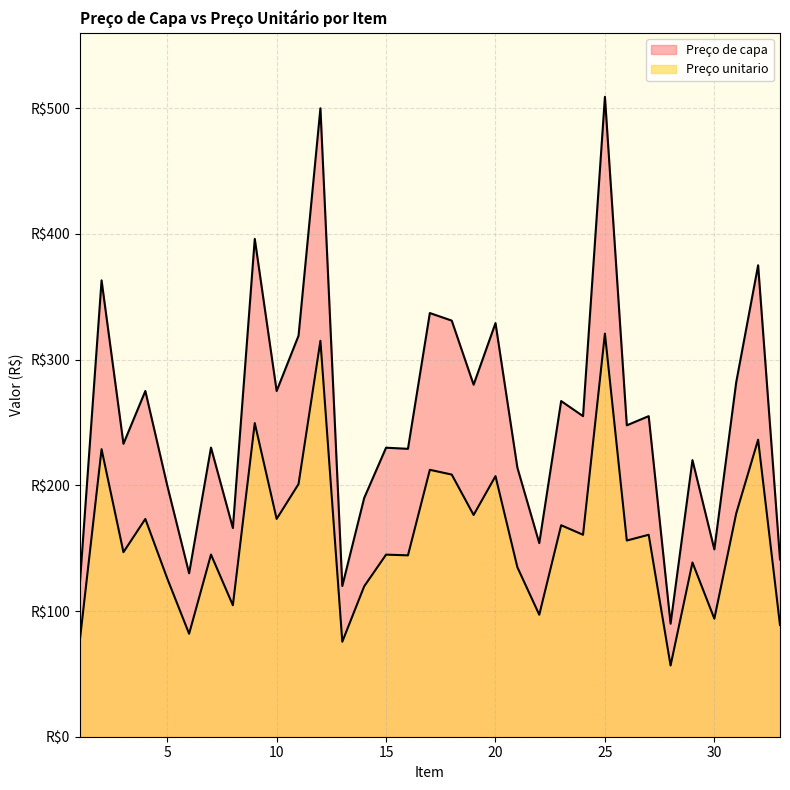

How many interior local valleys does the Preço unitario series have?

12